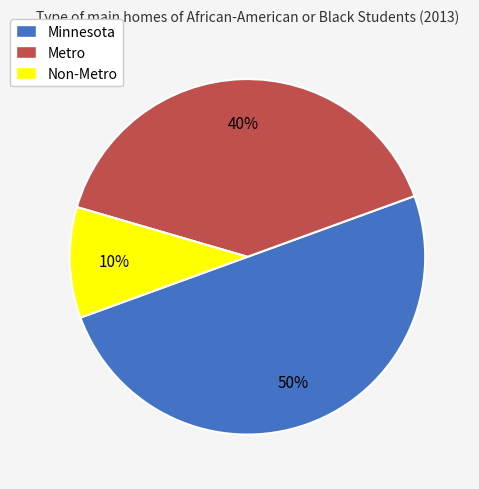

Combined, do Minnesota and Metro account for over 50%?

Yes